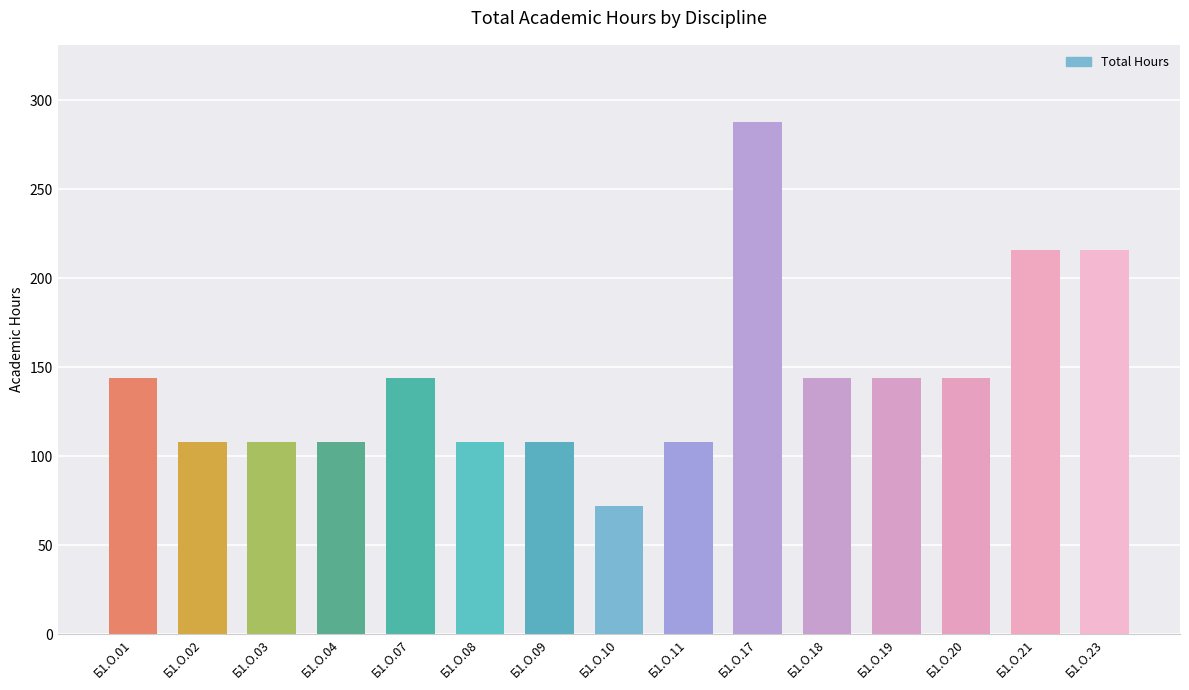

Reading left to right, extract all data points from this chart.

Б1.О.01=144	Б1.О.02=108	Б1.О.03=108	Б1.О.04=108	Б1.О.07=144	Б1.О.08=108	Б1.О.09=108	Б1.О.10=72	Б1.О.11=108	Б1.О.17=288	Б1.О.18=144	Б1.О.19=144	Б1.О.20=144	Б1.О.21=216	Б1.О.23=216